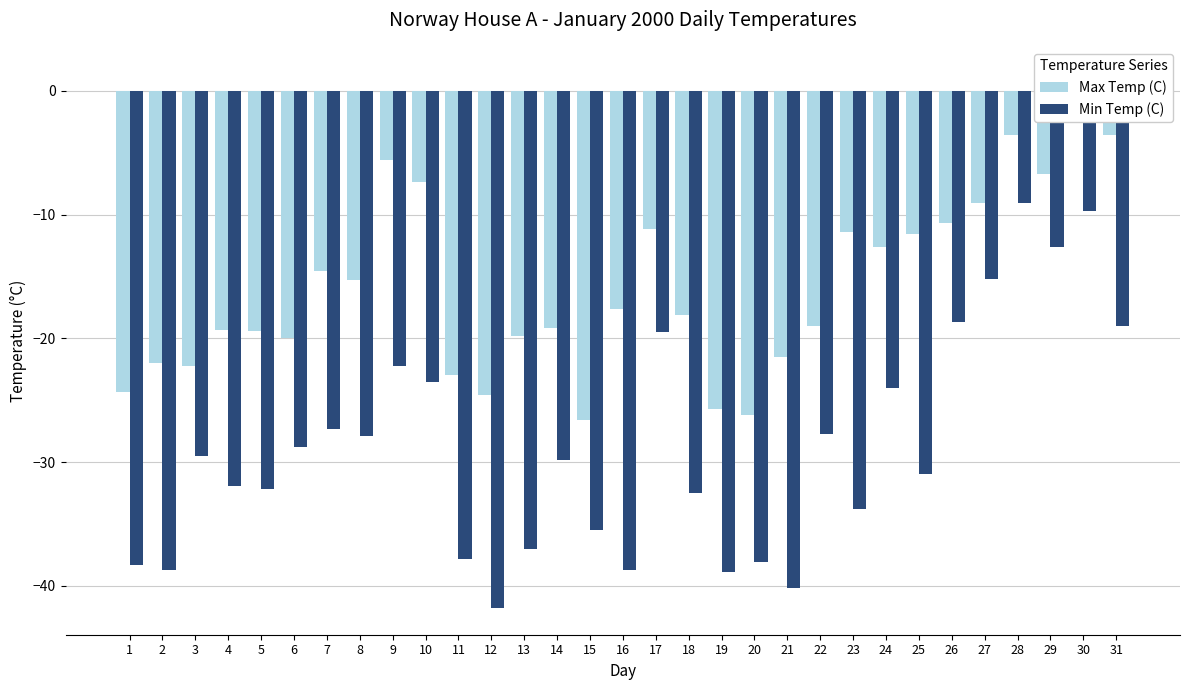

What is the difference between the second highest and minimum values in the Max Temp (C) series?

23.0